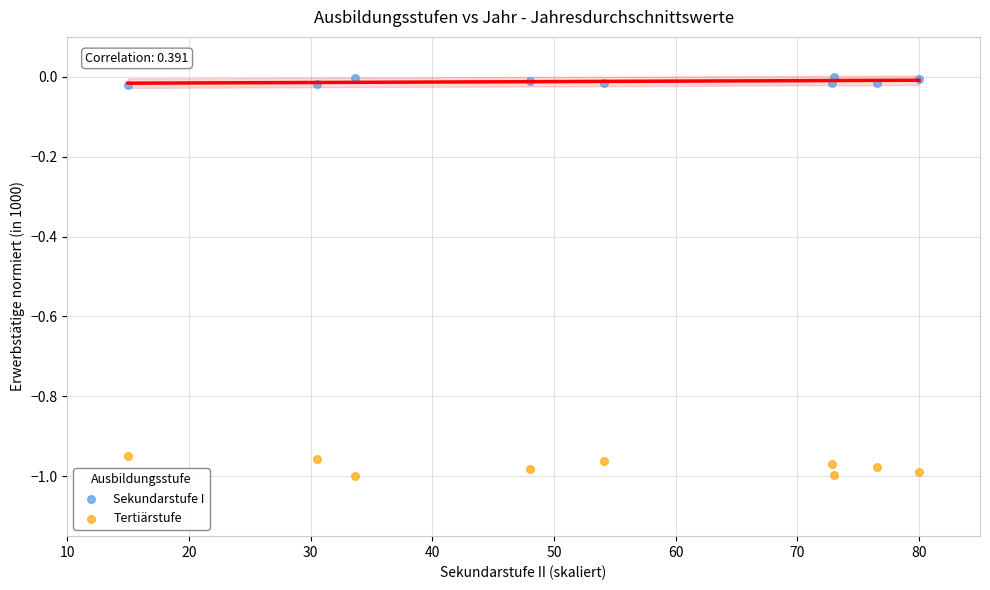

What are all the series names shown in the legend?

Sekundarstufe I, Tertiärstufe